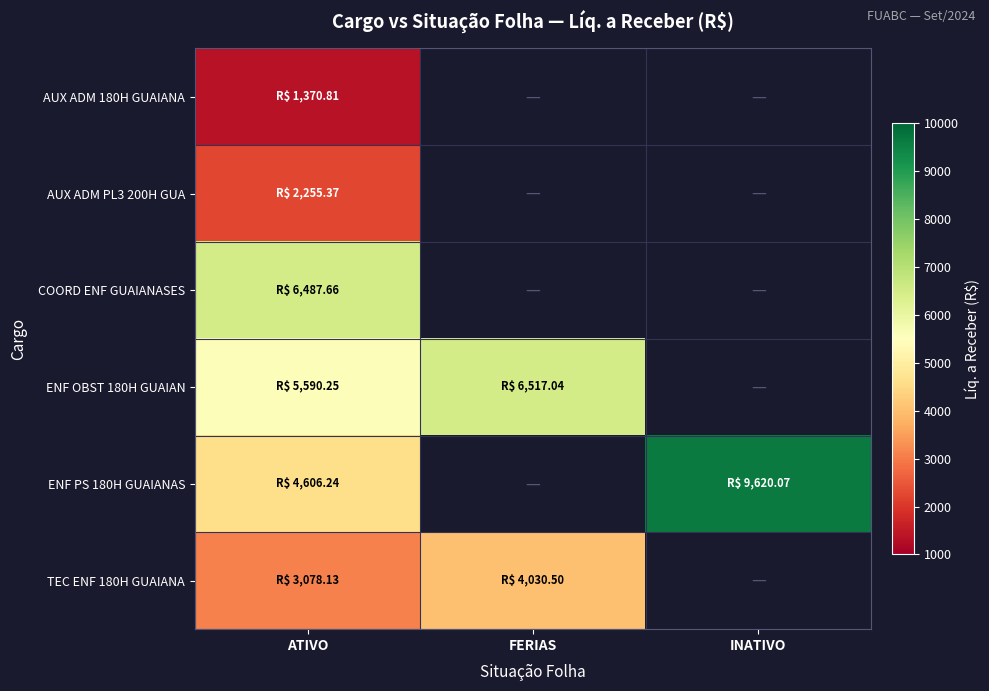

Is the value of TEC ENF 180H GUAIANA at ATIVO greater than the value of COORD ENF GUAIANASES at ATIVO?

No